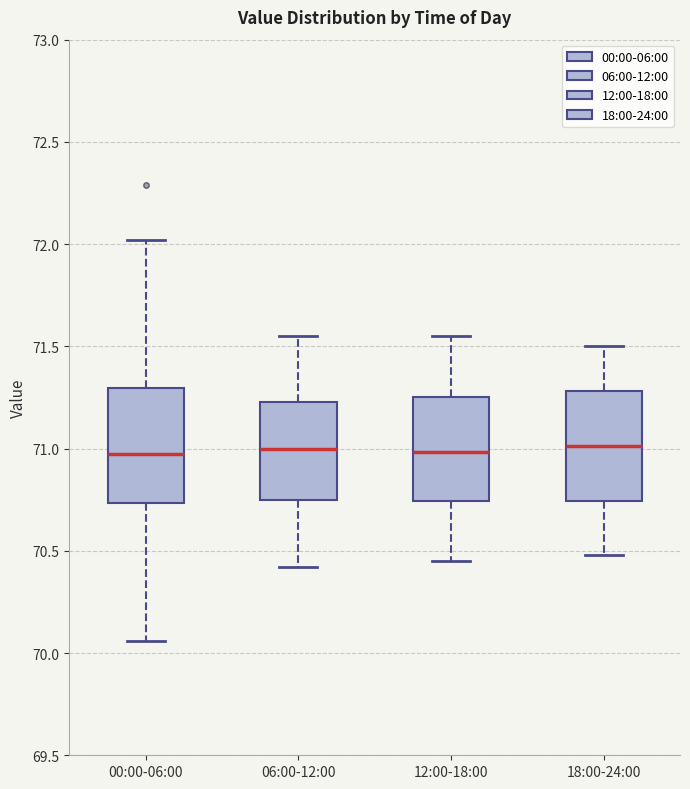

Reading left to right, transcribe this box plot: for each box, give where its median line is, the range the box spans, and where its two whiskers end, as read against the y-axis. The values are not printed on the chart, so give them approximately, as read against the axis.

00:00-06:00: median 71.00, box 70.75 to 71.30, whiskers 70.05 to 72.00
06:00-12:00: median 71.00, box 70.75 to 71.25, whiskers 70.40 to 71.55
12:00-18:00: median 71.00, box 70.75 to 71.25, whiskers 70.45 to 71.55
18:00-24:00: median 71.00, box 70.75 to 71.30, whiskers 70.50 to 71.50